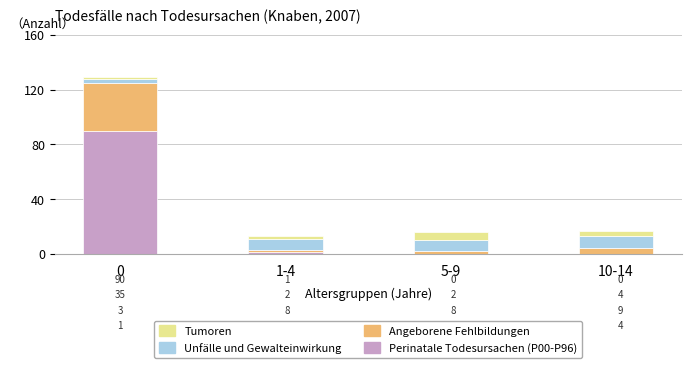

Does the chart contain stacked bars?

Yes